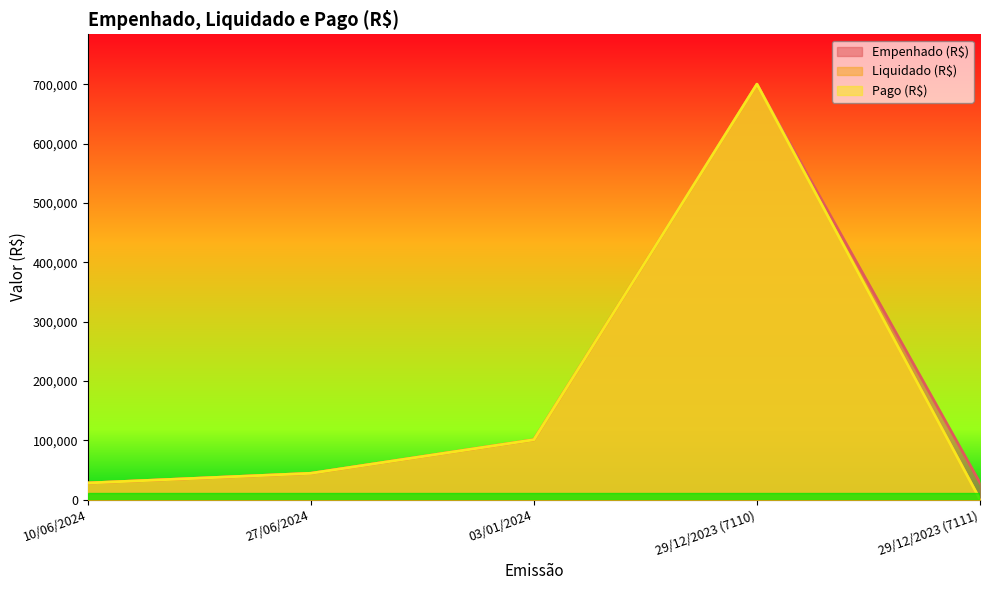

Which series has the largest total across all categories?

Empenhado (R$)